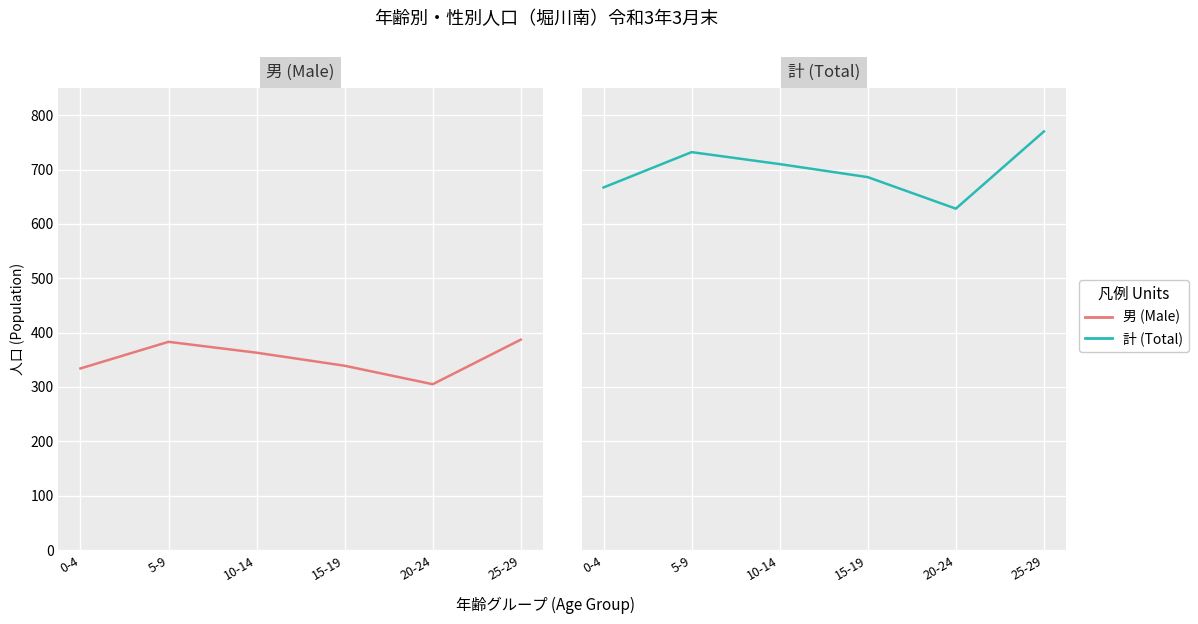

What is the label of the 4th point from the right?

10-14